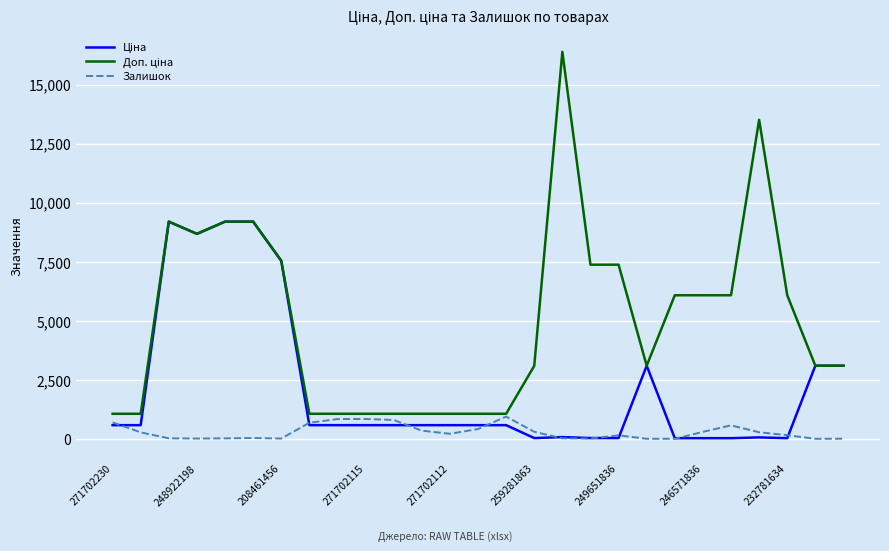

What is the maximum value shown in the chart?

16386.8